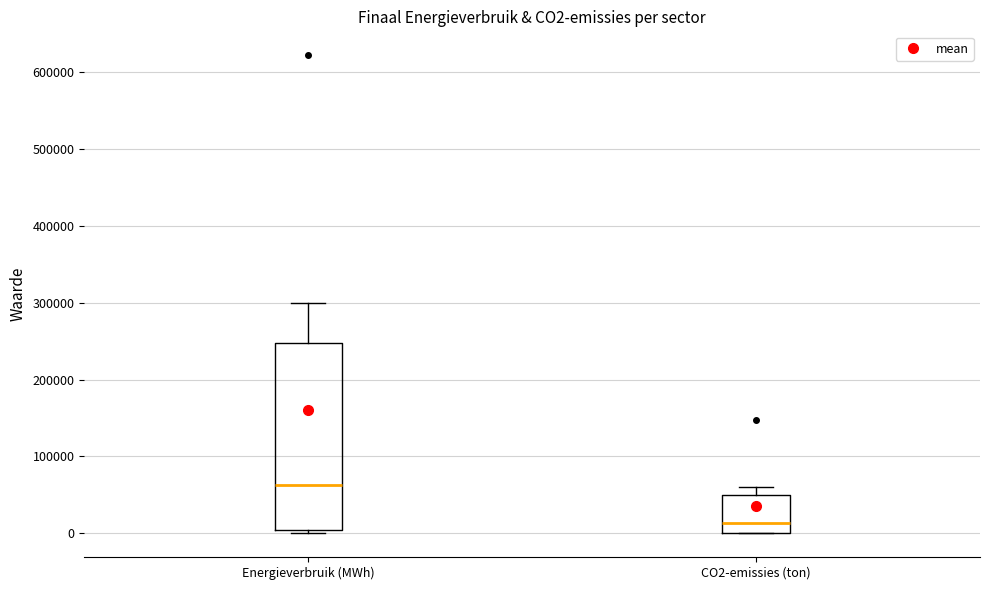

Reading left to right, transcribe this box plot: for each box, give where its median line is, the range the box spans, and where its two whiskers end, as read against the y-axis. The values are not printed on the chart, so give them approximately, as read against the axis.

Energieverbruik (MWh): median 60000, box 0 to 250000, whiskers 0 (just below the box's lower edge) to 300000
CO2-emissies (ton): median 10000, box 0 to 50000, whiskers 0 to 60000